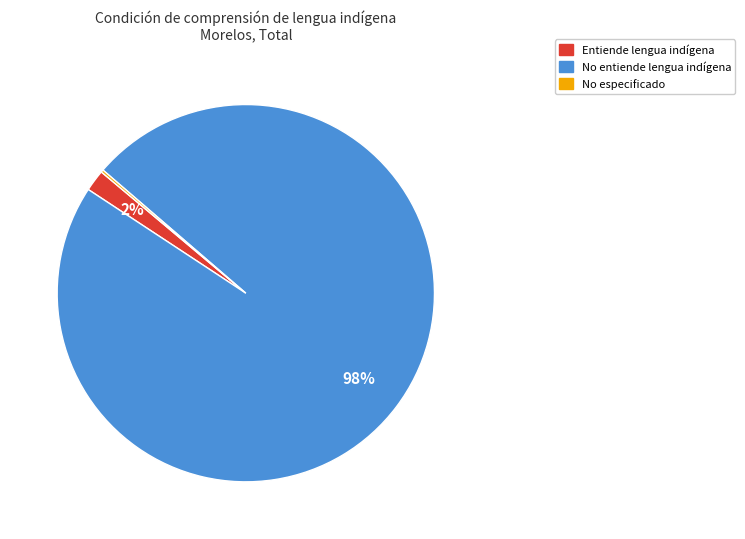

Does any single category account for the majority?

Yes